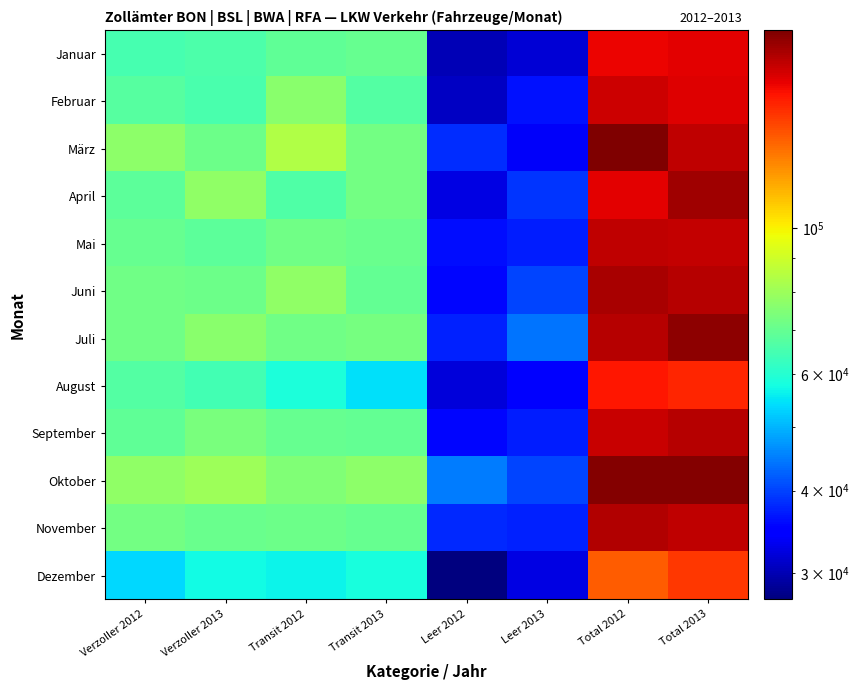

Which label corresponds to the largest value in the chart?

Total 2012